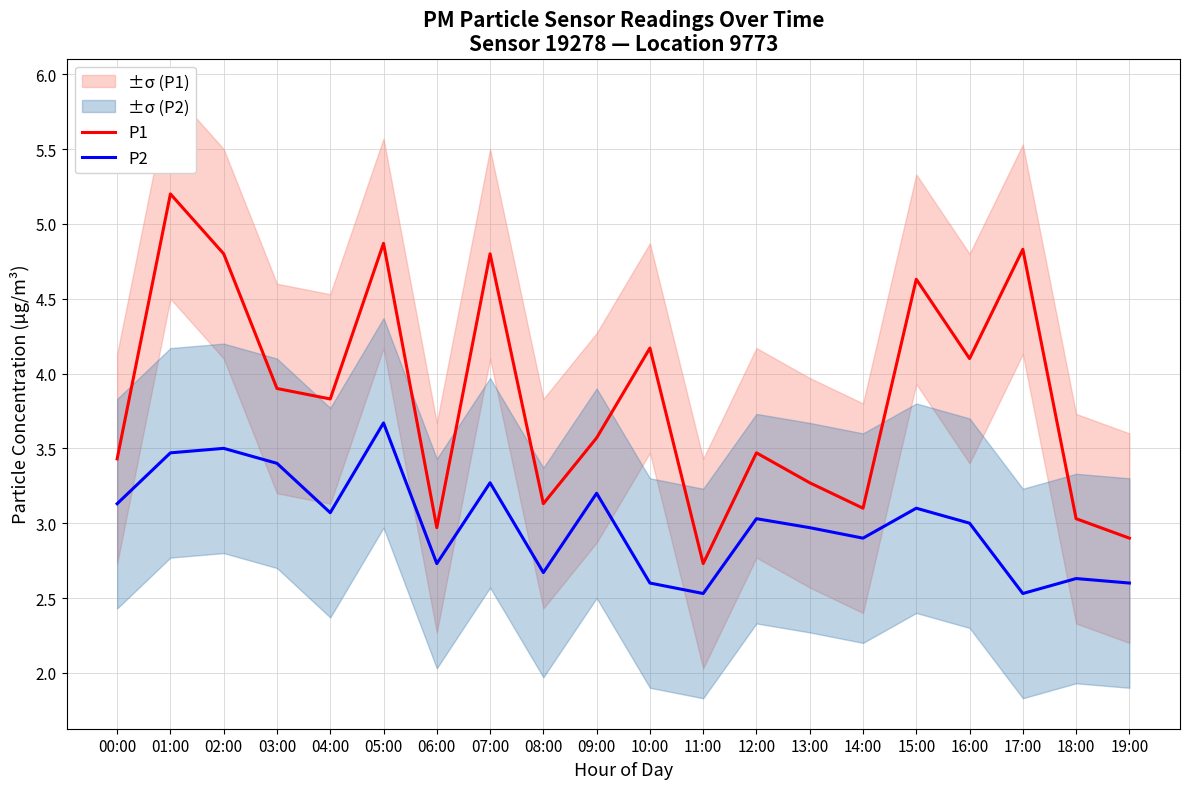

Where is the first local maximum for P2?

02:00